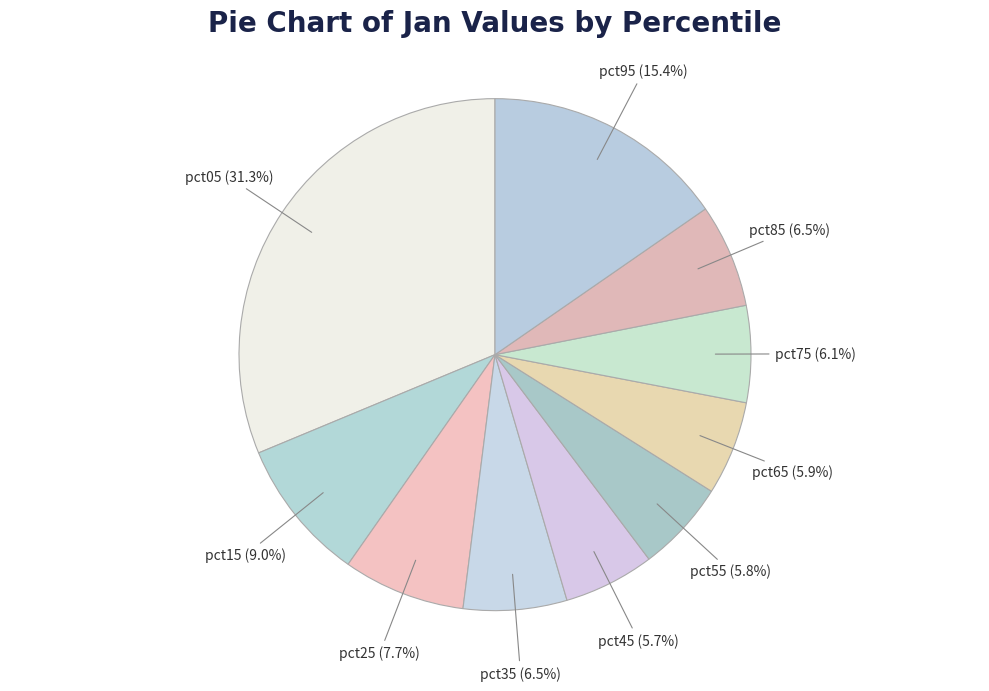

What percentage is NOT represented by pct05?

68.7%